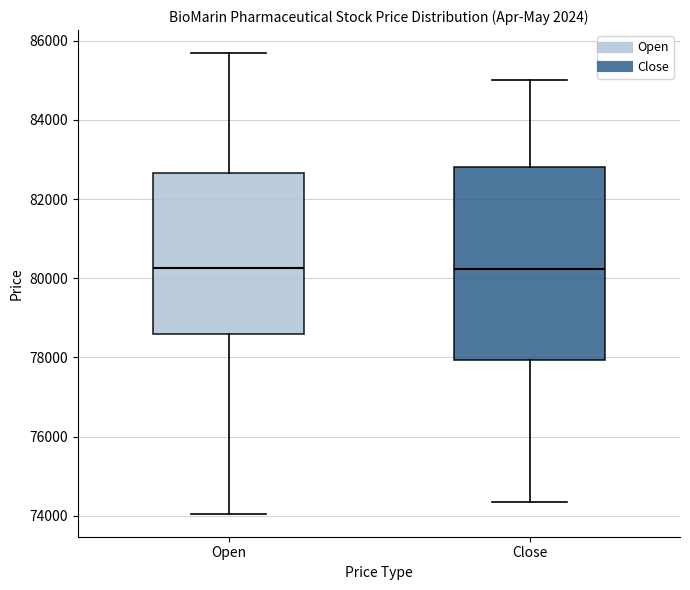

Which box is the tallest, from its lower edge to its upper edge?

Close